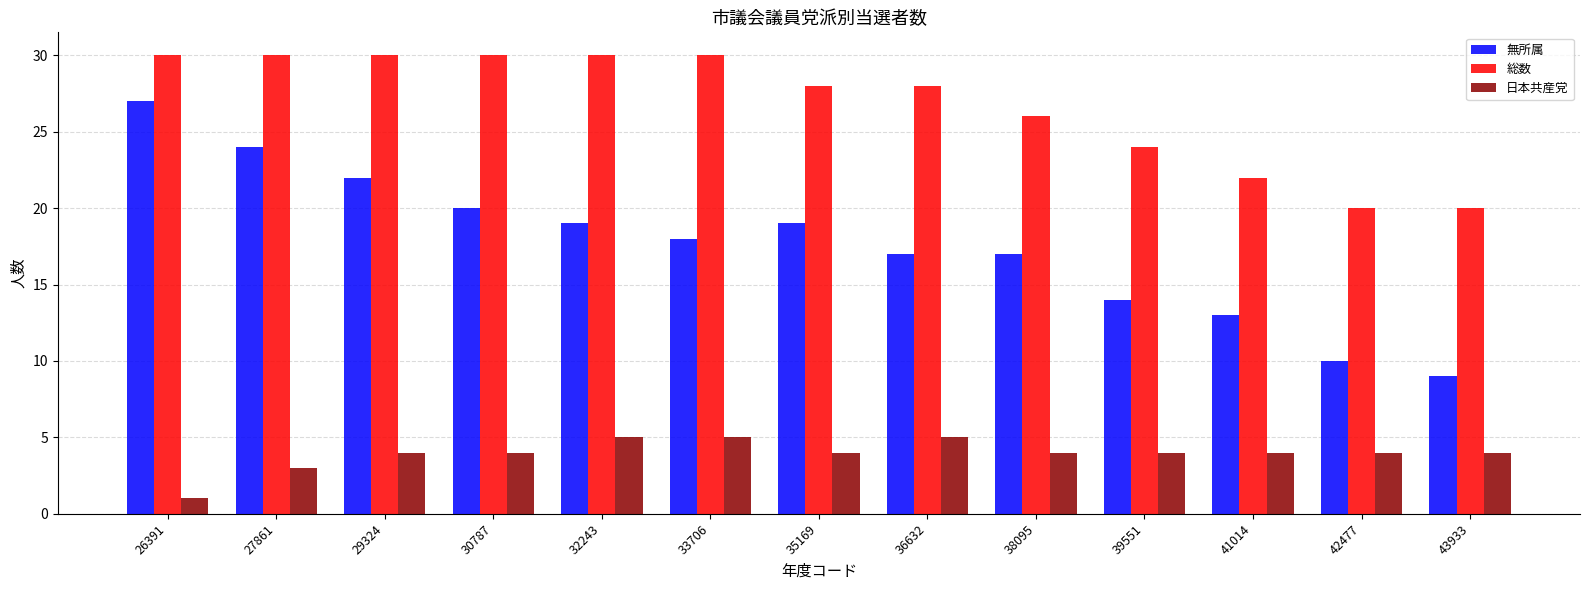

Which label corresponds to the smallest value in the chart?

26391